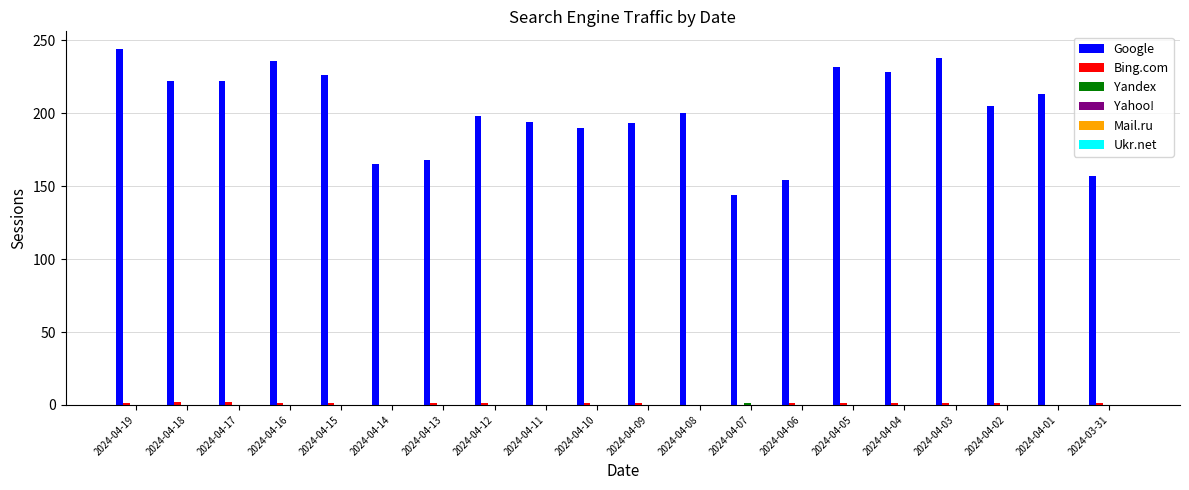

Is it true that Google equals 257 at 2024-04-07?

False